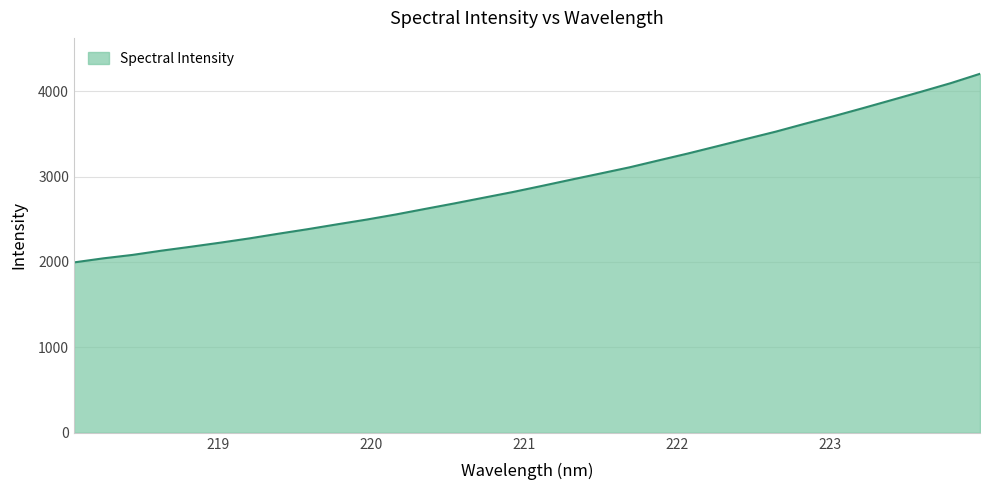

What is the difference between the maximum and minimum values?

2208.4